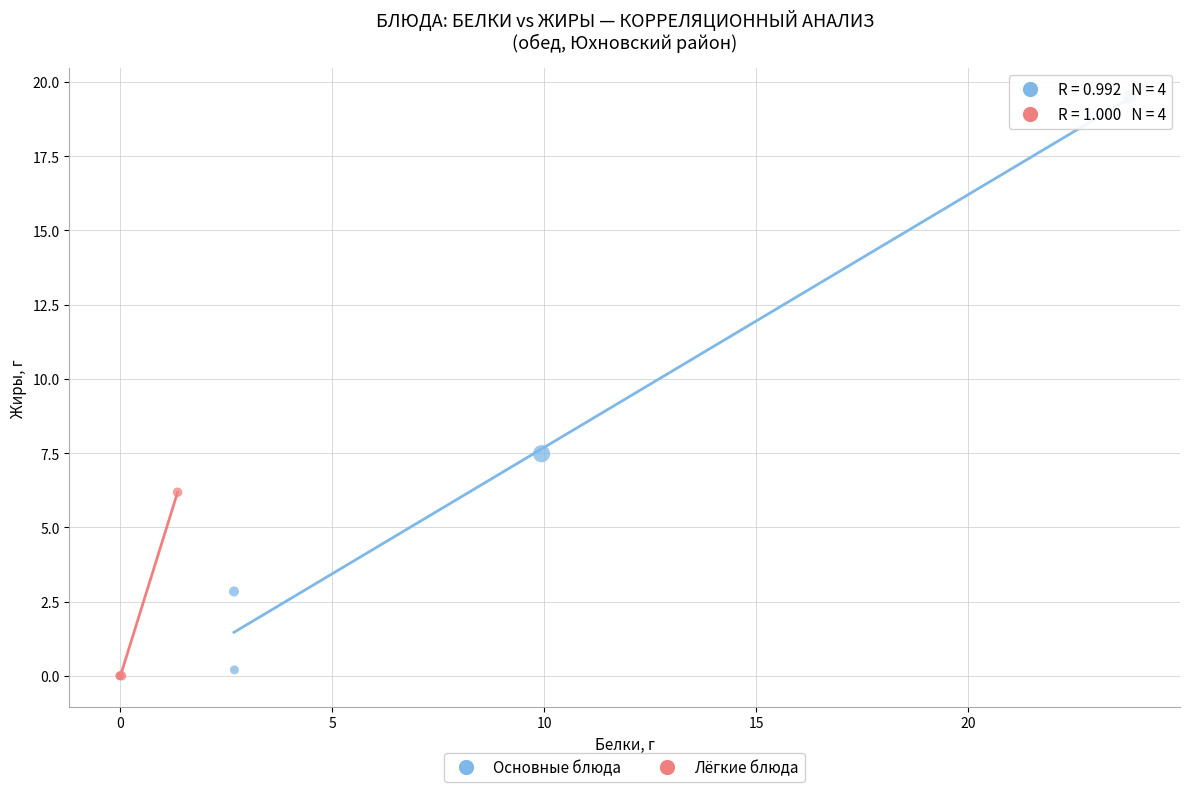

Which series reaches the maximum Y coordinate?

Основные блюда